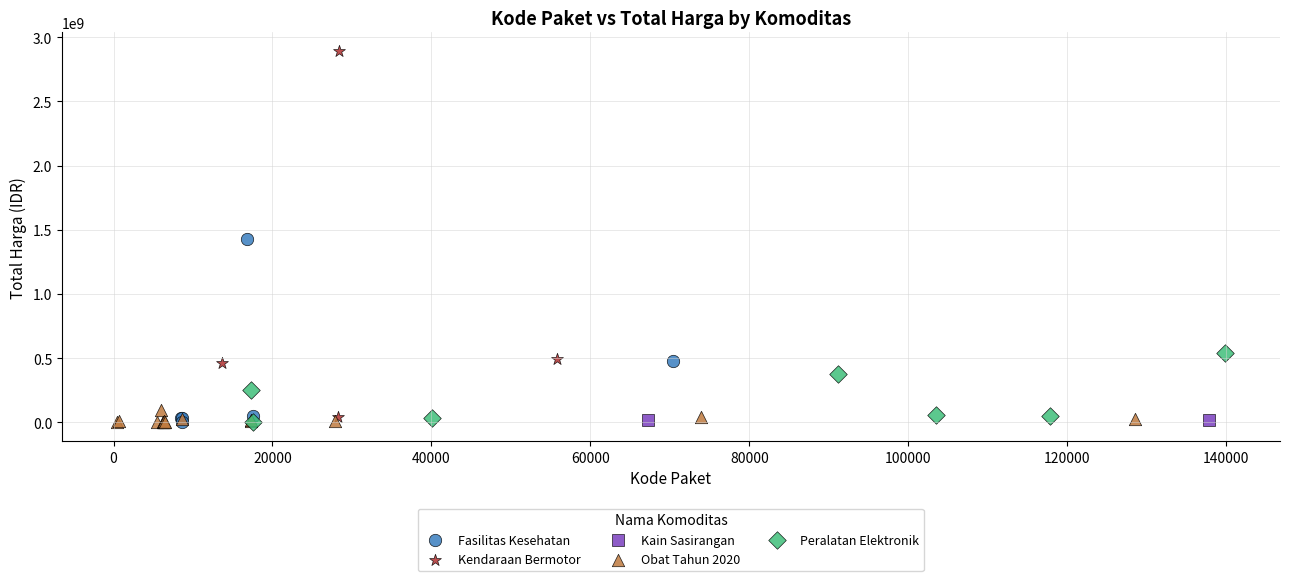

Which series reaches the maximum Y coordinate?

Kendaraan Bermotor